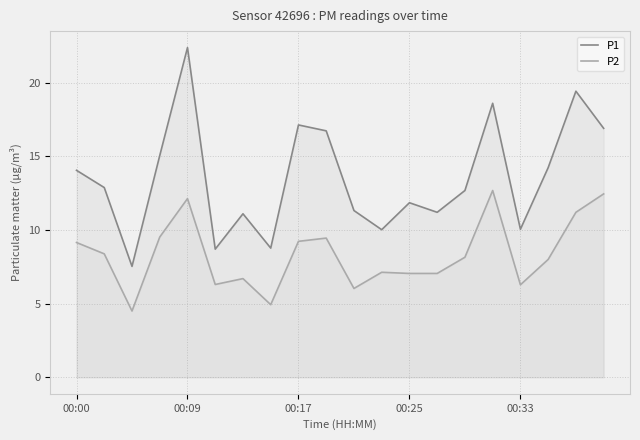

What is the value of the P2 point at the 8th from the left?

4.9